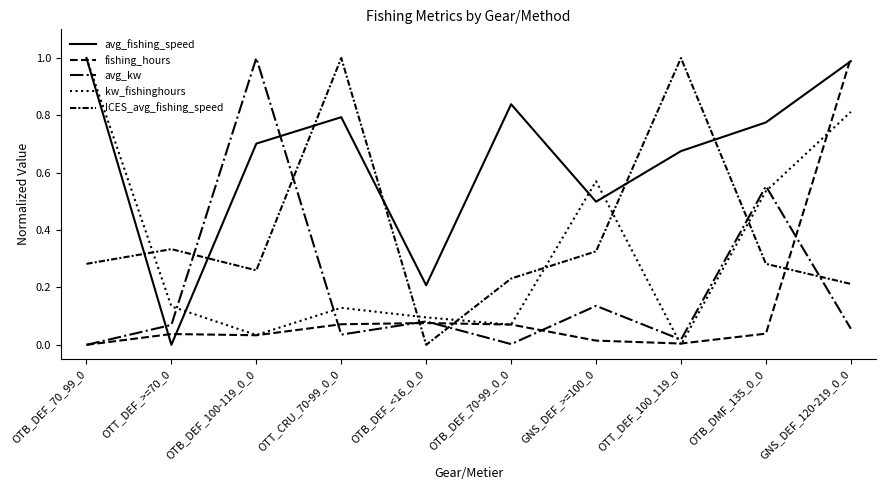

Rank the series at OTB_DEF_70_99_0 from highest to lowest value.

avg_fishing_speed, kw_fishinghours, ICES_avg_fishing_speed, fishing_hours, avg_kw